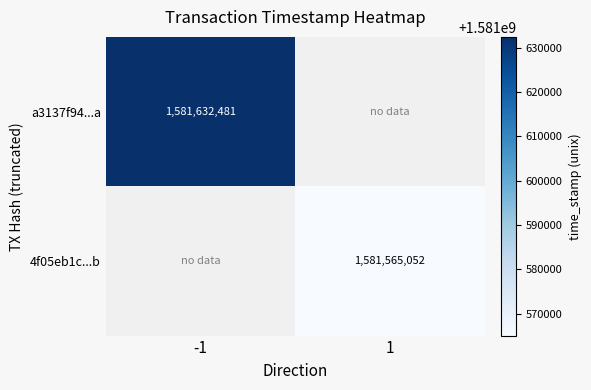

The 4f05eb1c...b series shows 1581565052 at 1. True or false?

True